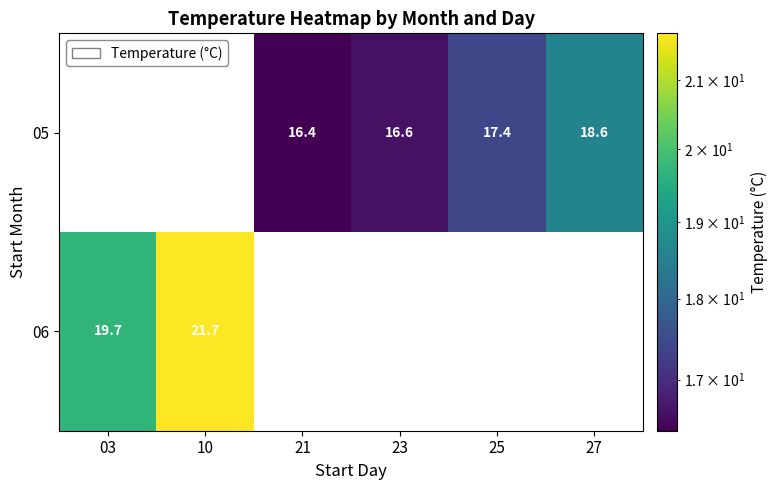

What is the sum of the 05 values at 21 and 23?

33.0